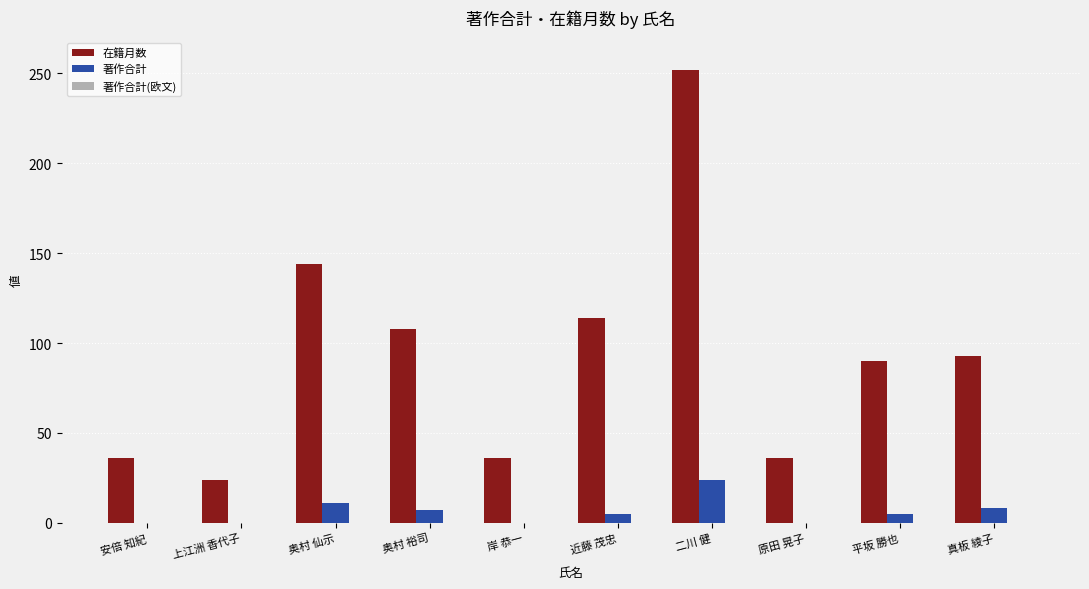

Which category has the highest value in the 著作合計 series?

二川 健